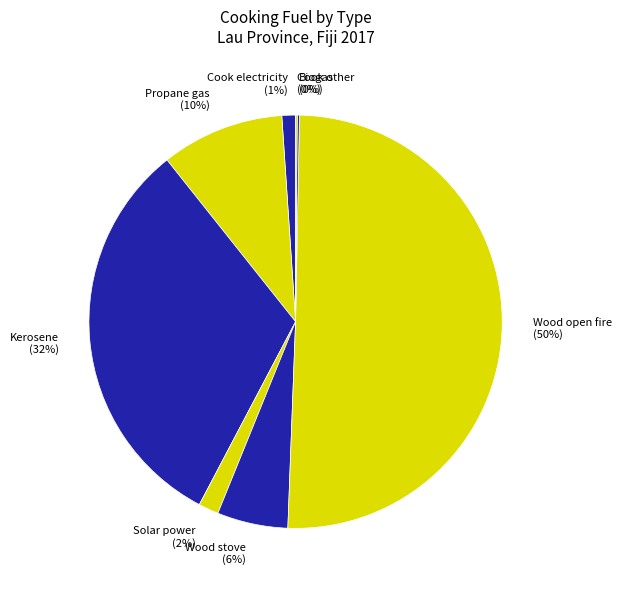

Between Kerosene and Wood stove, which is larger?

Kerosene